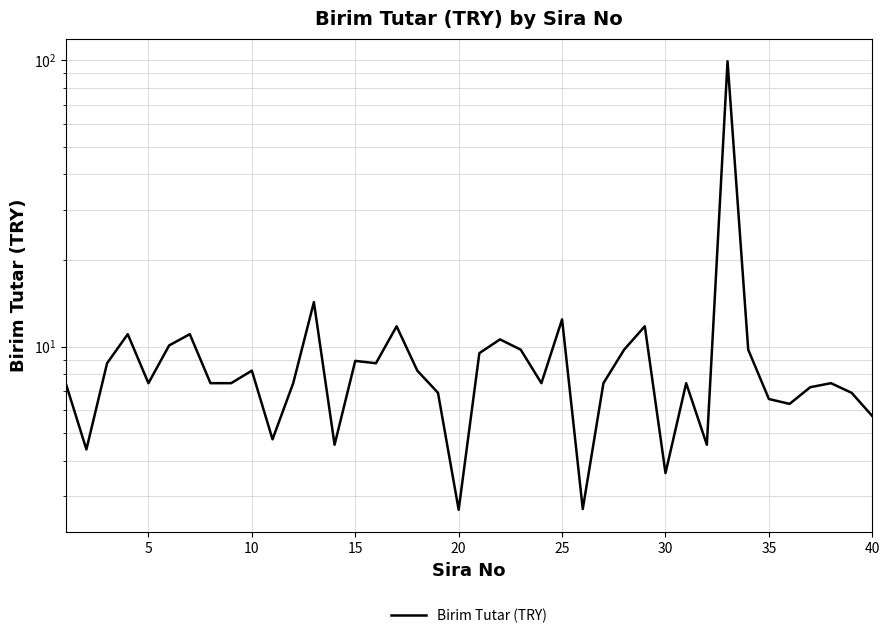

Does the chart display data point markers on the line(s)?

No